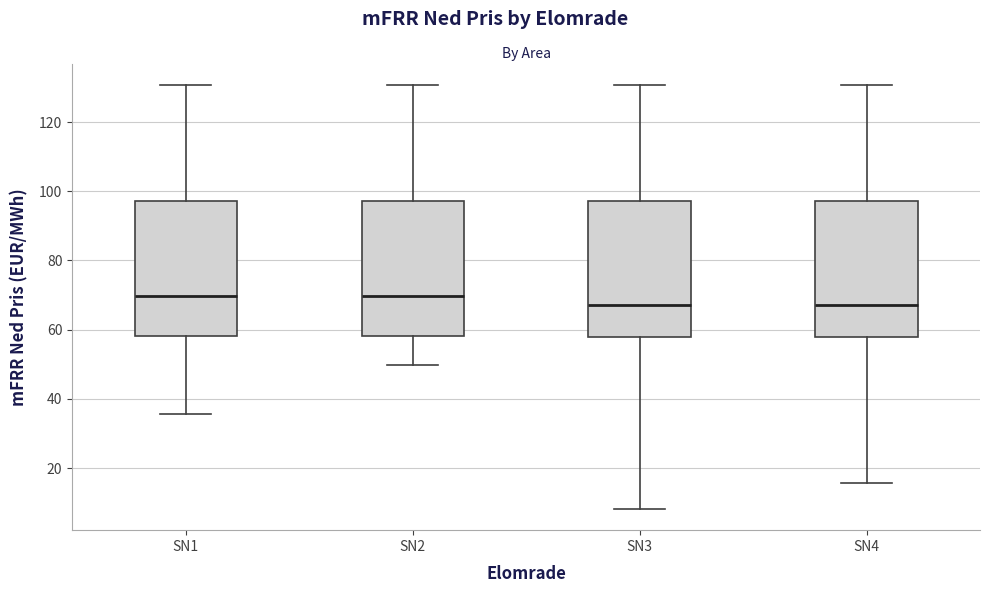

Reading left to right, transcribe this box plot: for each box, give where its median line is, the range the box spans, and where its two whiskers end, as read against the y-axis. The values are not printed on the chart, so give them approximately, as read against the axis.

SN1: median 70, box 58 to 98, whiskers 36 to 130
SN2: median 70, box 58 to 98, whiskers 50 to 130
SN3: median 68, box 58 to 98, whiskers 8 to 130
SN4: median 68, box 58 to 98, whiskers 16 to 130